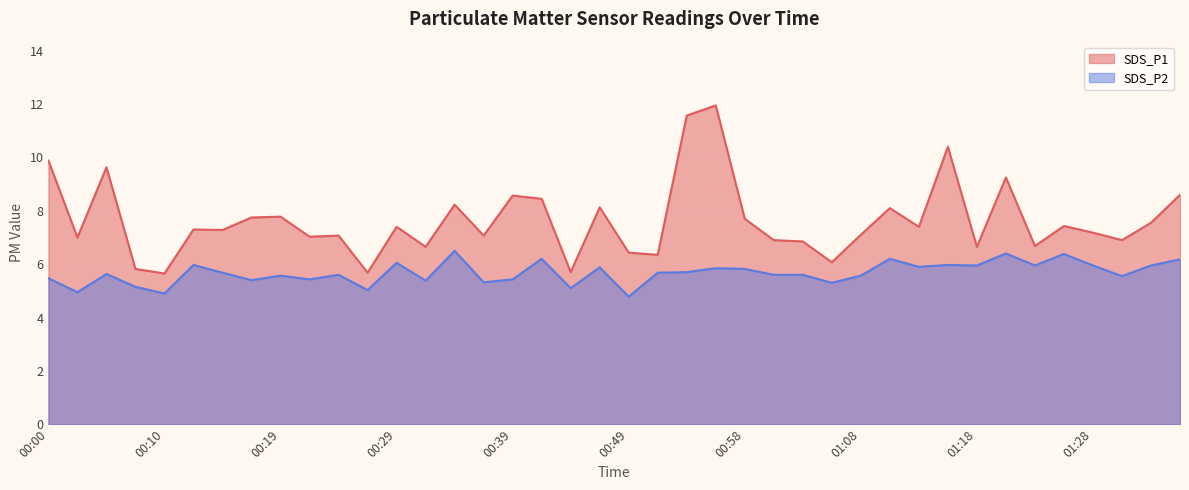

Which series has the largest range (max minus min)?

SDS_P1